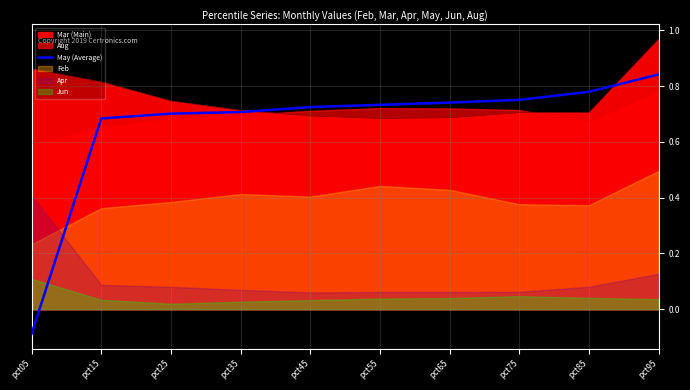

What is the average value?

0.7